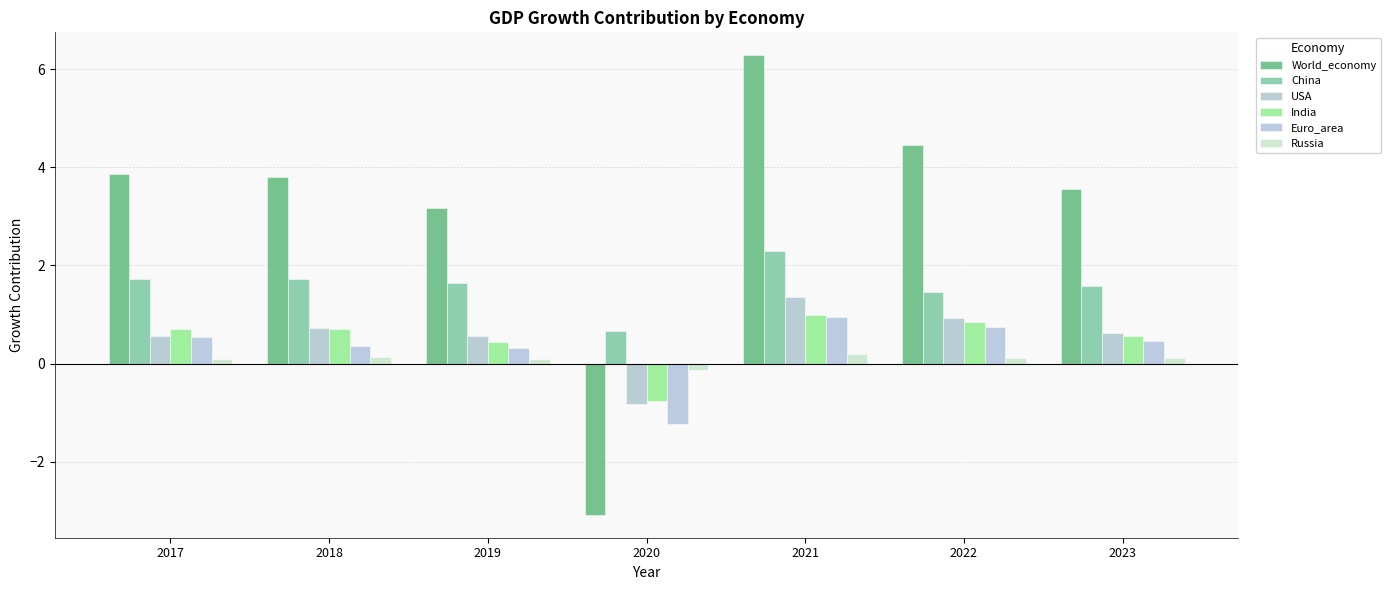

The value of China at 2023 is 1.6. True or false?

True